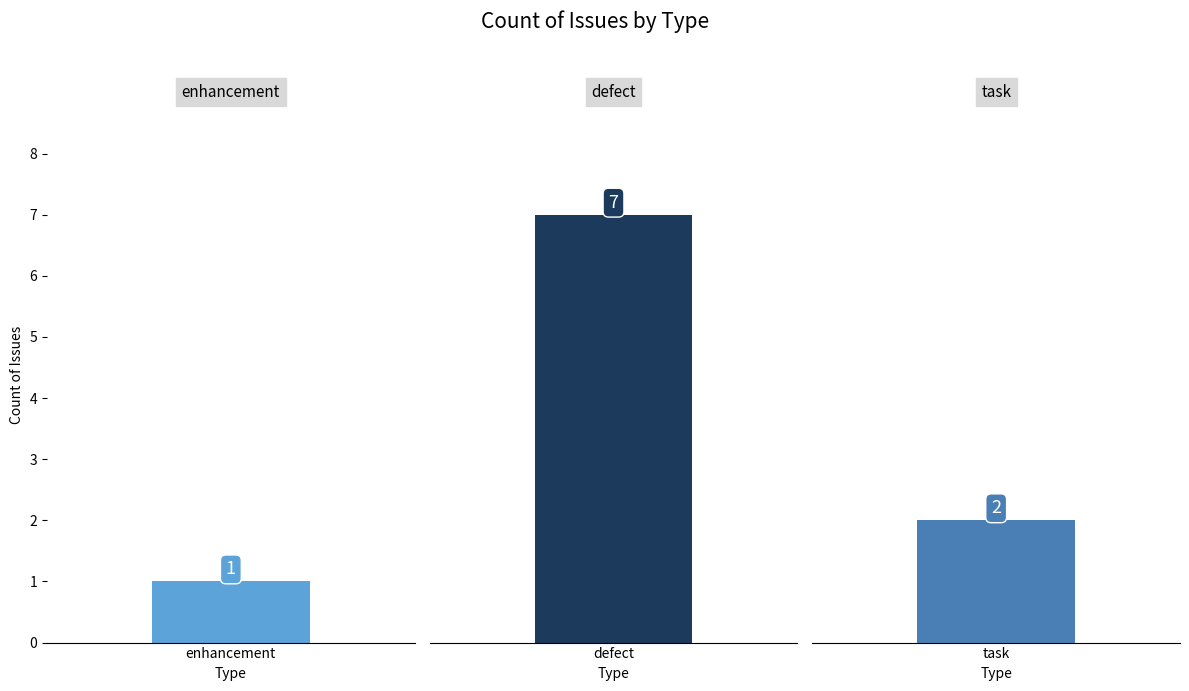

Reading left to right, list all the values displayed in this chart.

1	7	2